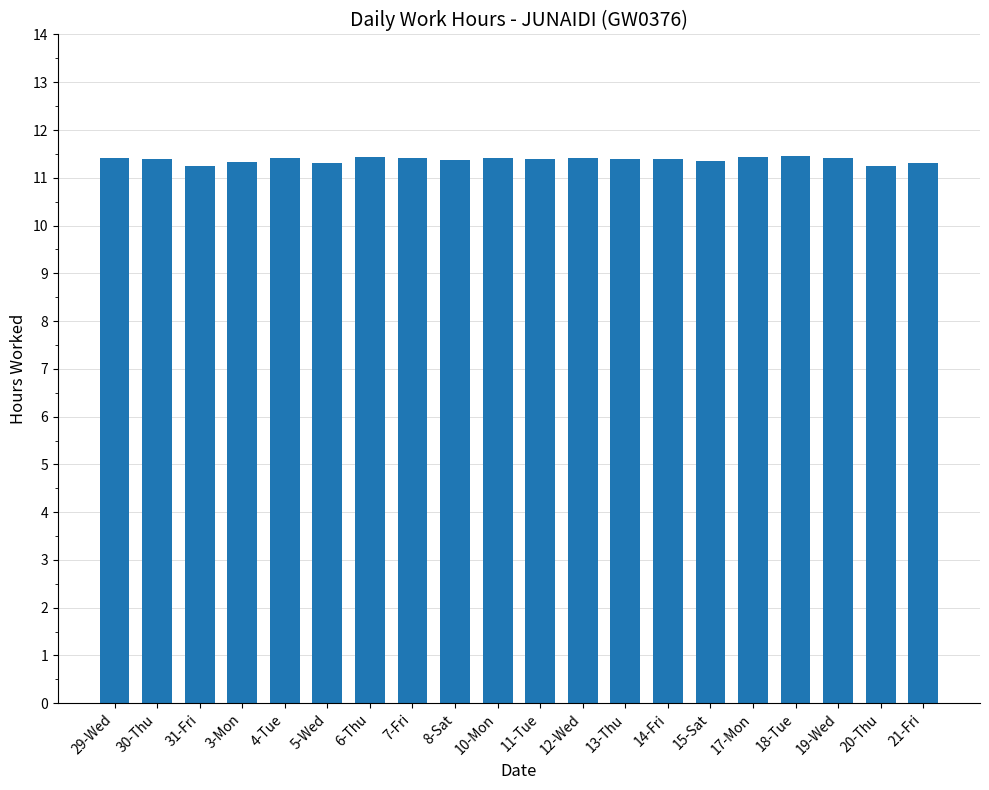

What is the label of the 1st bar from the right?

21-Fri